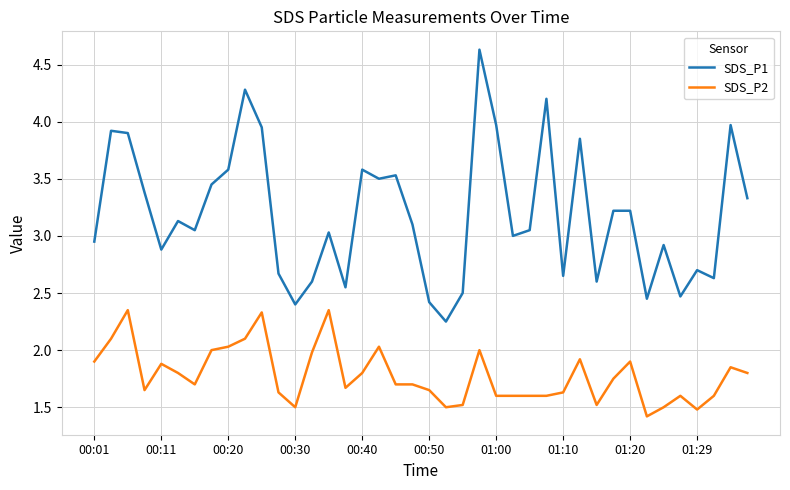

Rank the series by their average value, from highest to lowest.

SDS_P1, SDS_P2